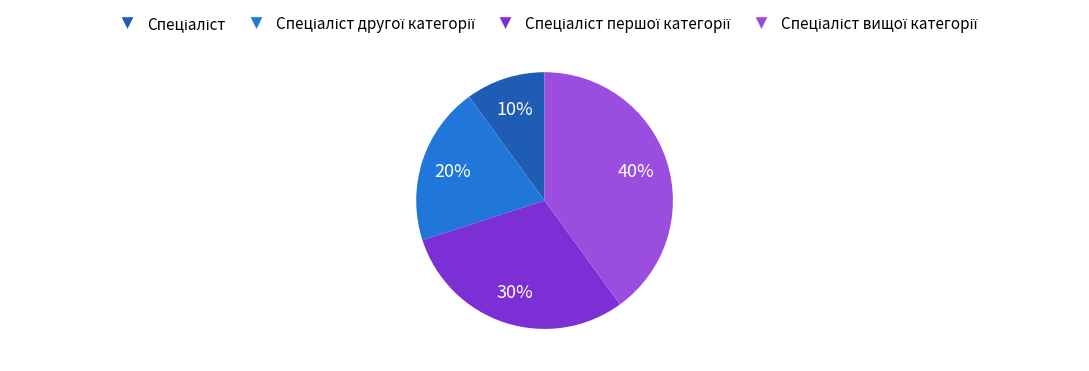

Is there any slice that represents more than half of the pie?

No